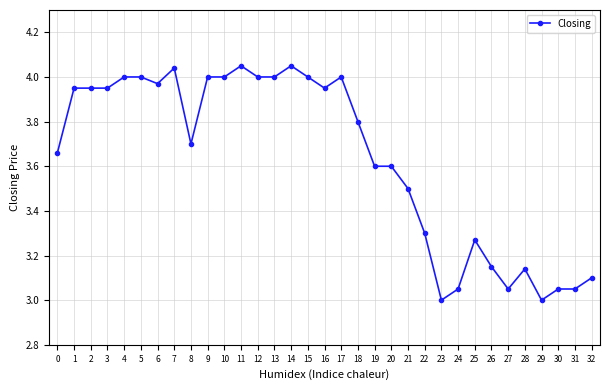

What is the sum of all values?

119.9